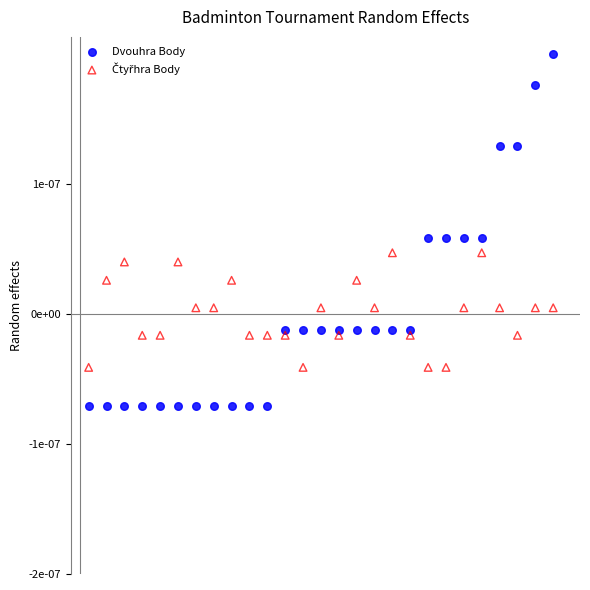

Which series has the widest spread of Y values?

Dvouhra Body